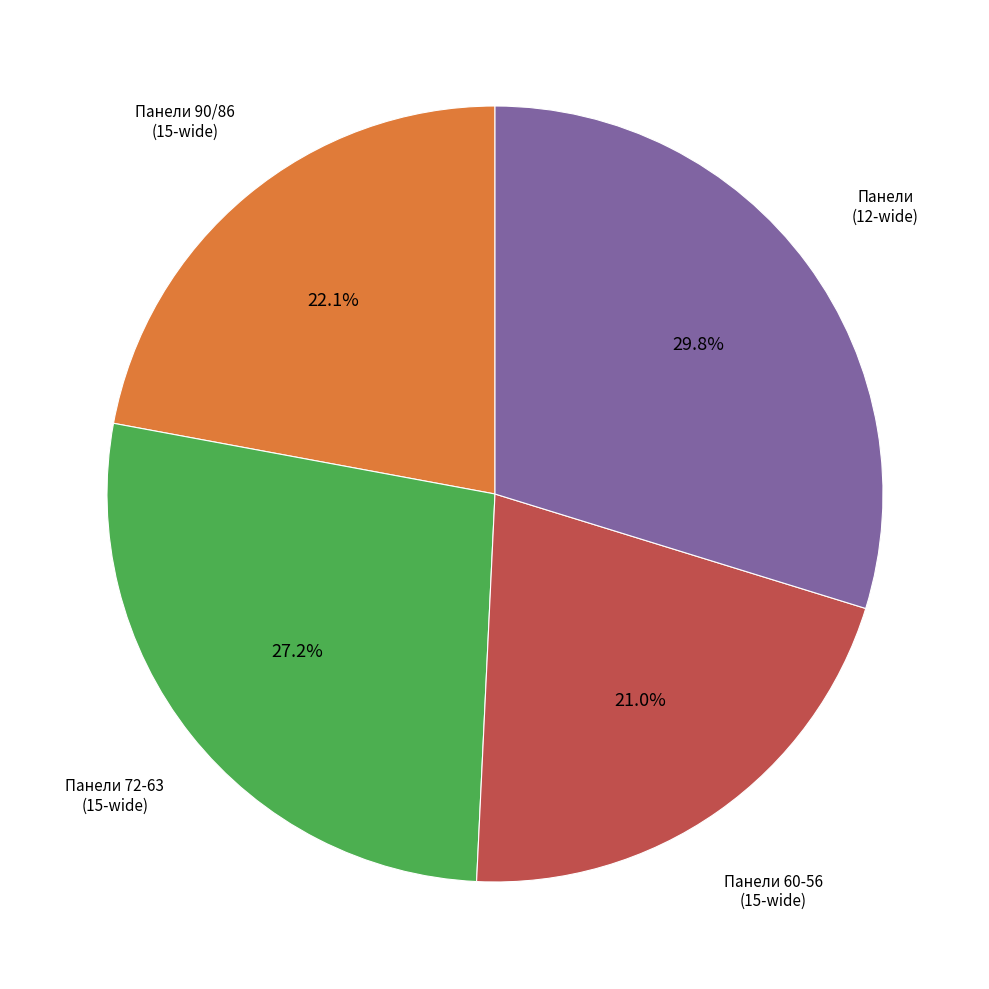

To the nearest percent, what is the average slice percentage?

25%